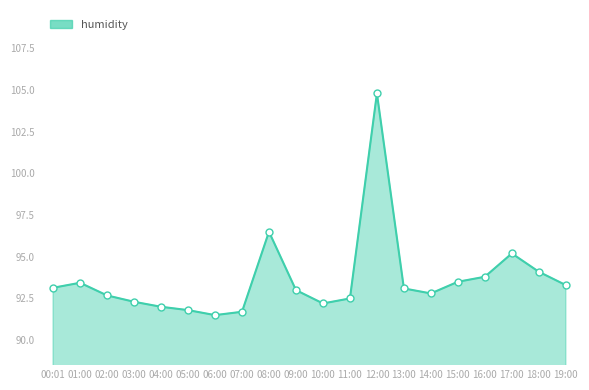

Which label corresponds to the smallest value in the chart?

06:00